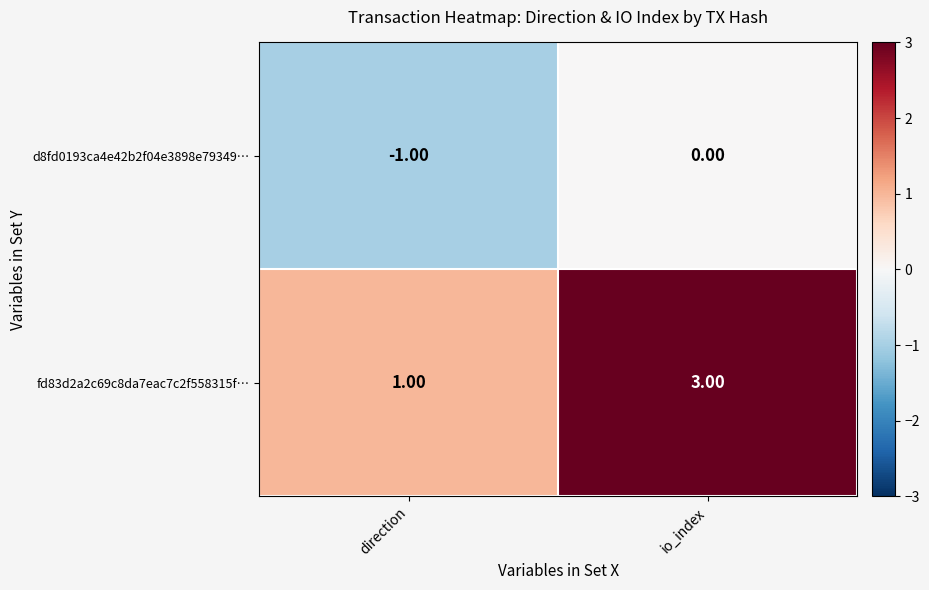

What is the sum of all fd83d2a2c69c8da7eac7c2f558315f… values?

4